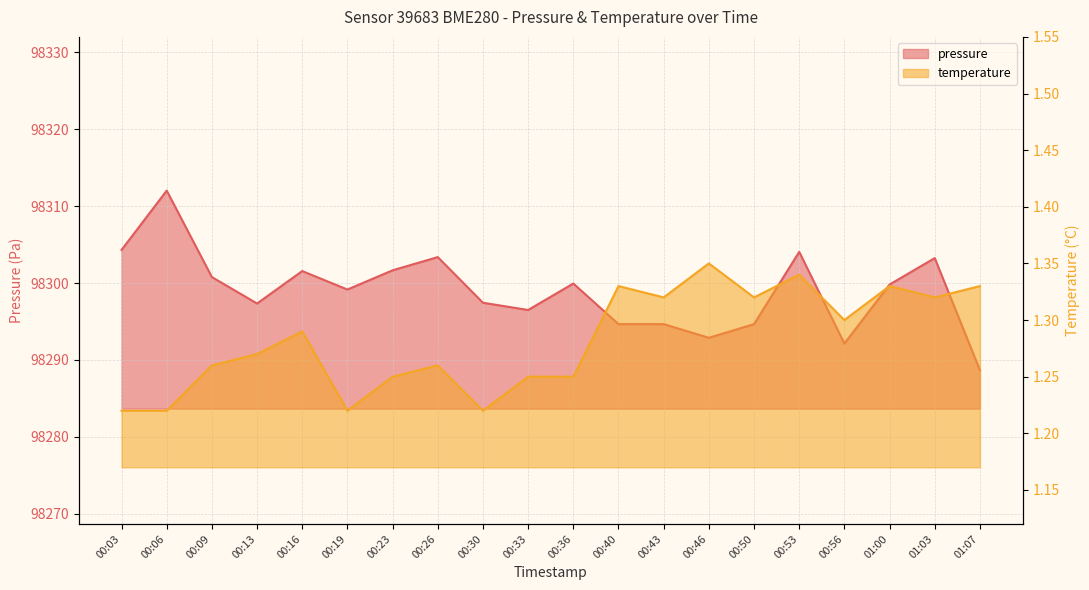

What position from the right is 00:46?

7